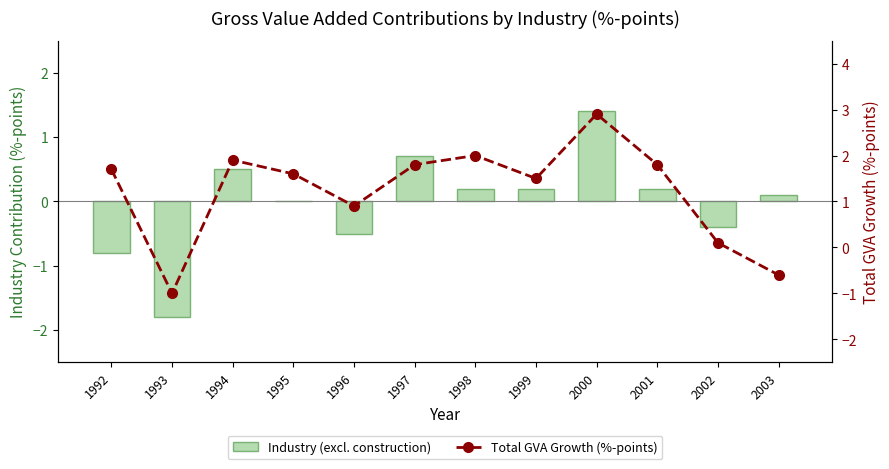

How many categories are shown in the chart?

12